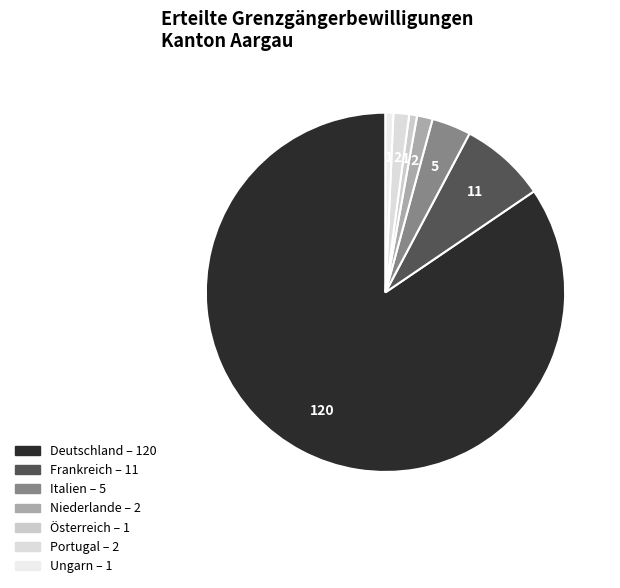

True or false: Ungarn accounts for 13% of the total.

False